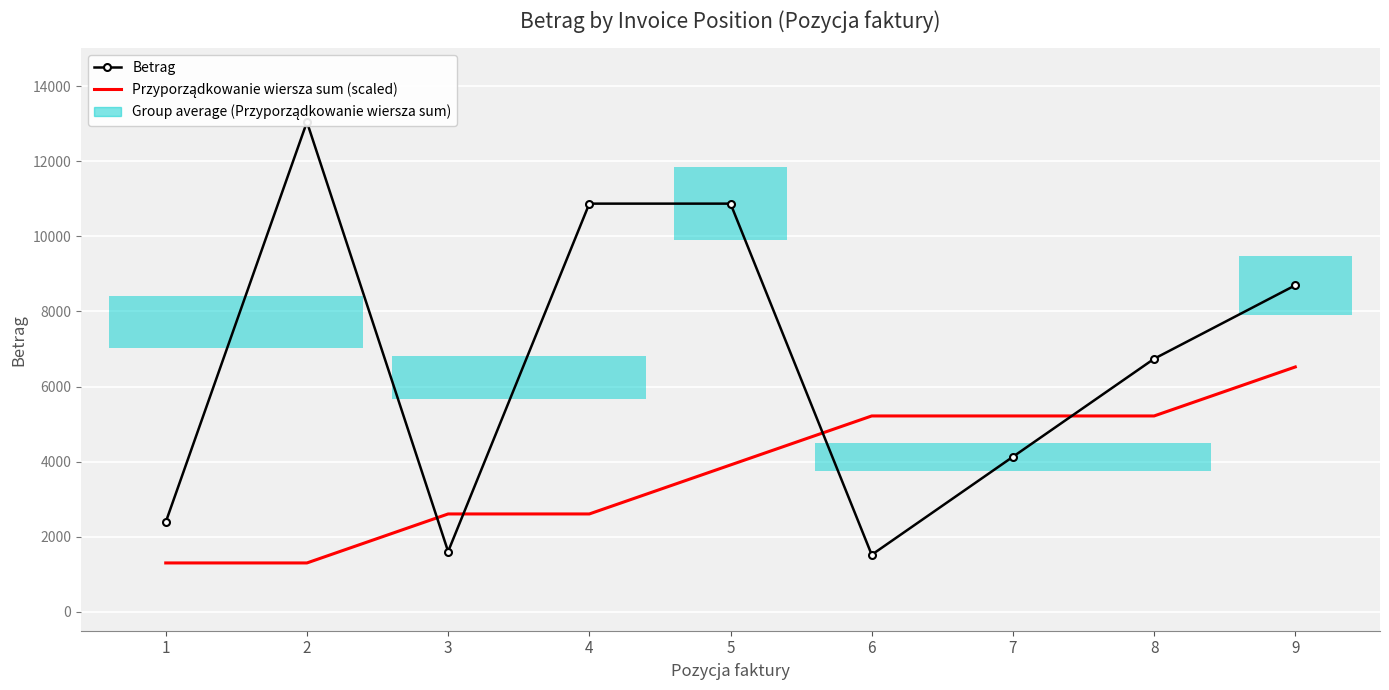

What is the sum of the Przyporządkowanie wiersza sum (scaled) values at 6 and 5?

9131.6